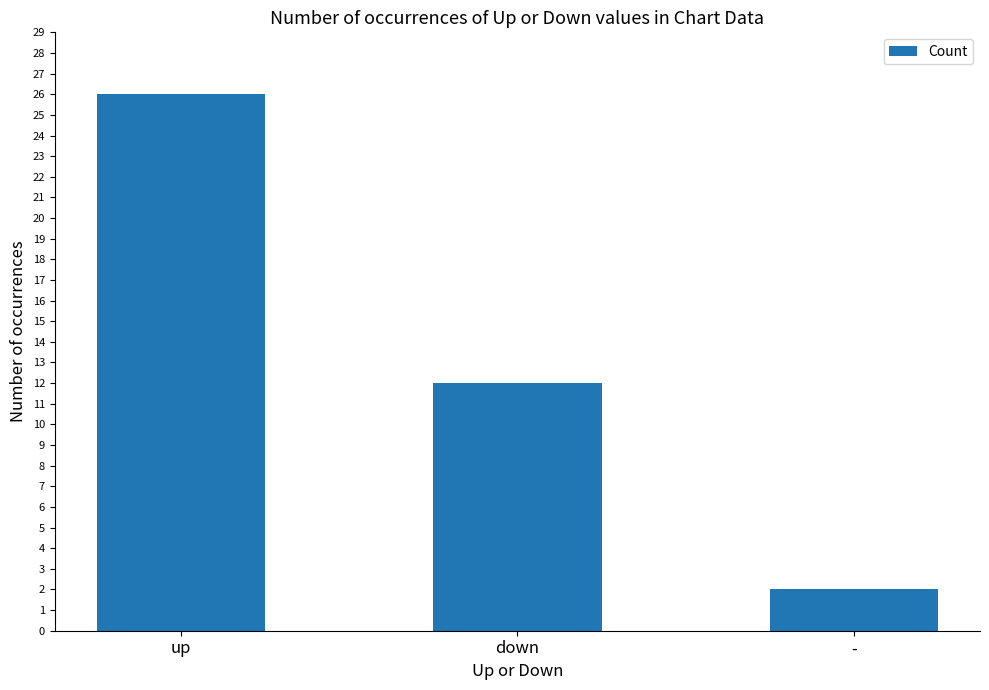

What is the ratio of the value at - to the value at down?

0.2